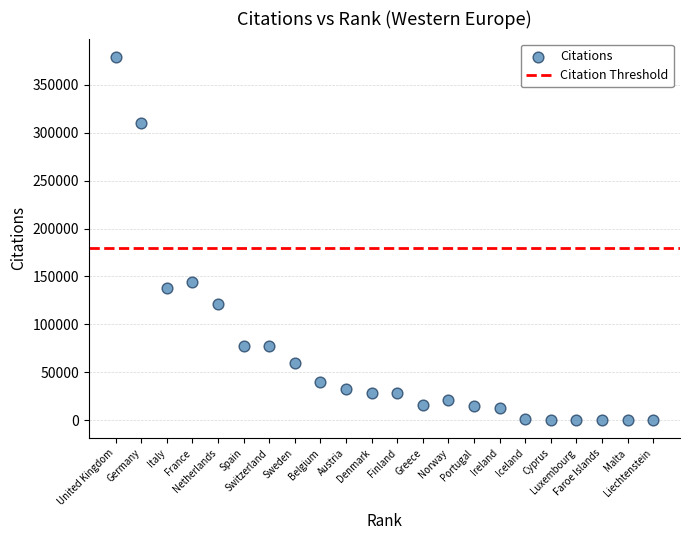

What Y value in the scatter plot is closest to 189720?

144066